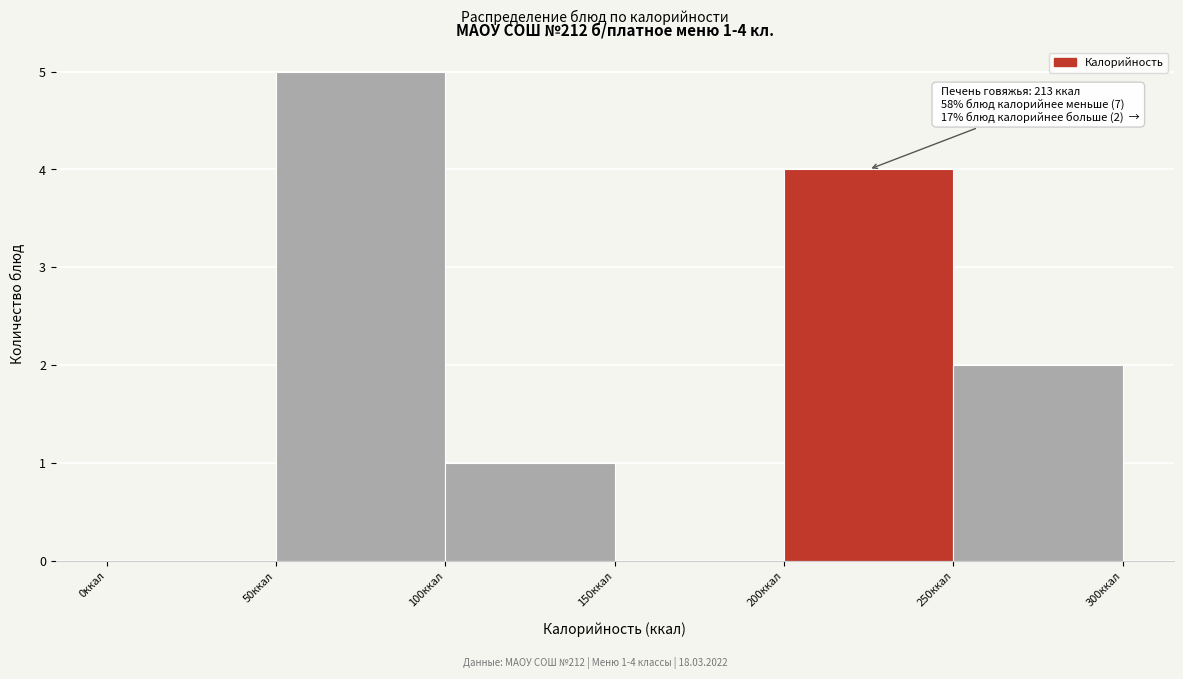

Over which range of the x-axis is the bar tallest?

50 to 100